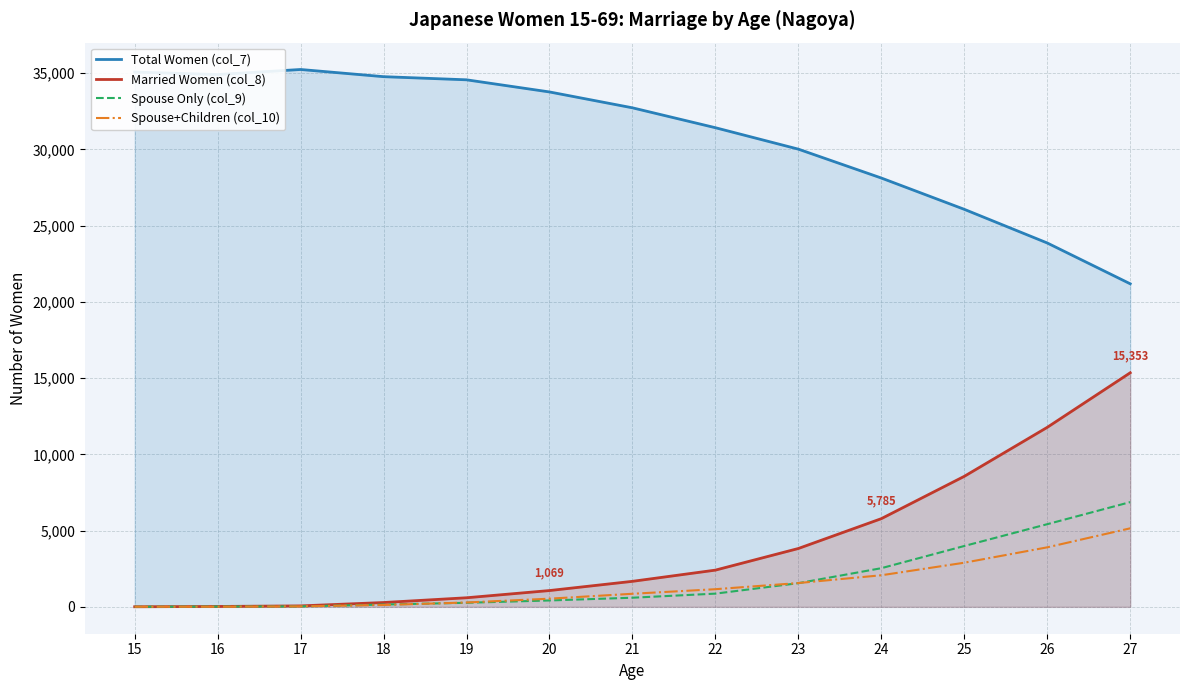

Which series has the largest range (max minus min)?

Married Women (col_8)